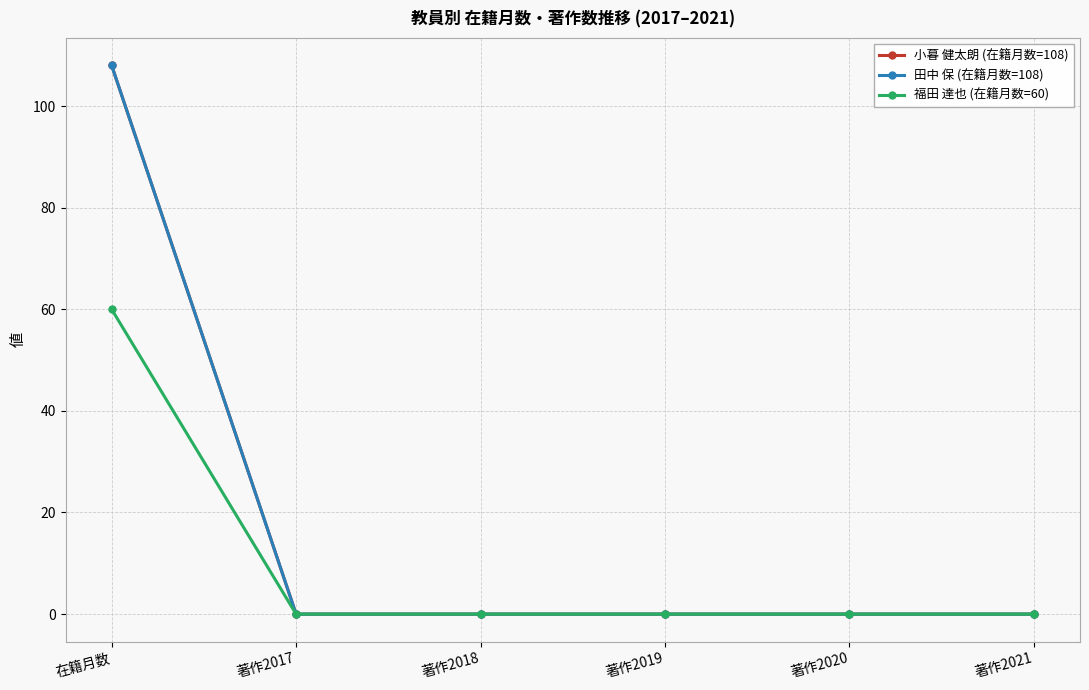

Reading right to left, transcribe all the data shown in this chart.

小暮 健太朗 (在籍月数=108): 著作2021=0	著作2020=0	著作2019=0	著作2018=0	著作2017=0	在籍月数=108
田中 保 (在籍月数=108): 著作2021=0	著作2020=0	著作2019=0	著作2018=0	著作2017=0	在籍月数=108
福田 達也 (在籍月数=60): 著作2021=0	著作2020=0	著作2019=0	著作2018=0	著作2017=0	在籍月数=60